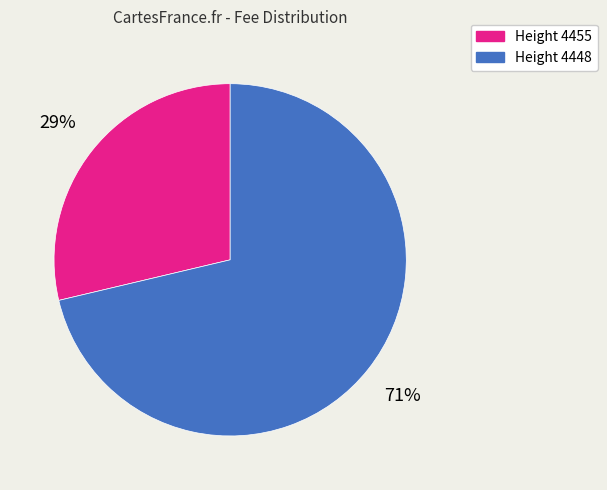

Is there a majority slice in this chart?

Yes